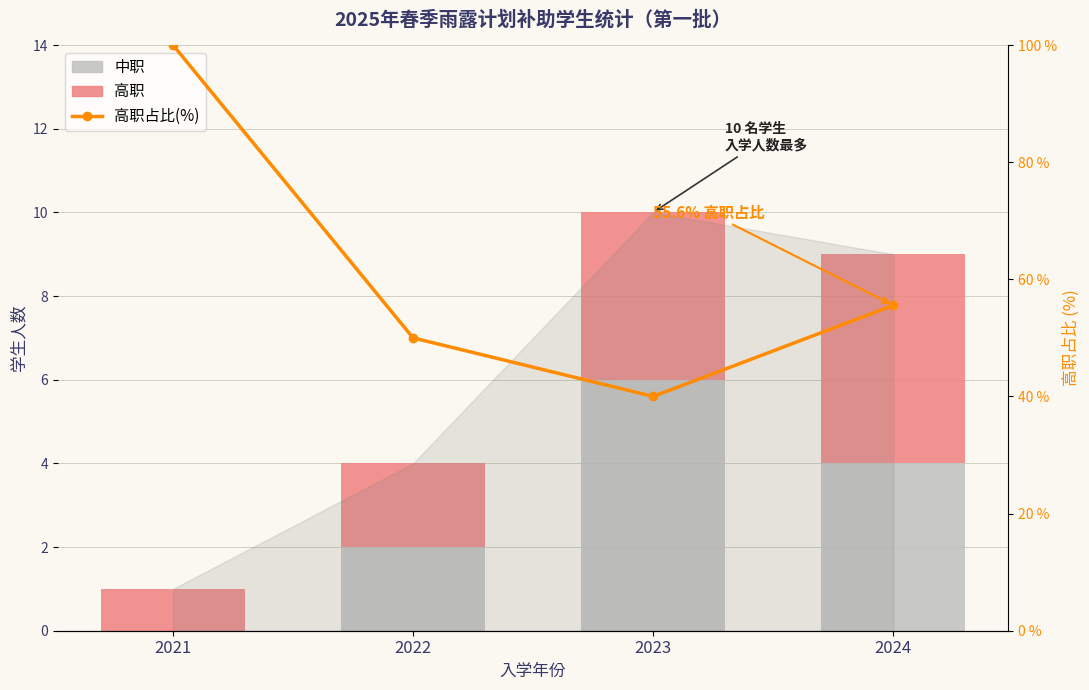

Is the value of 高职 at 2021 greater than the value of 高职占比(%) at 2023?

No